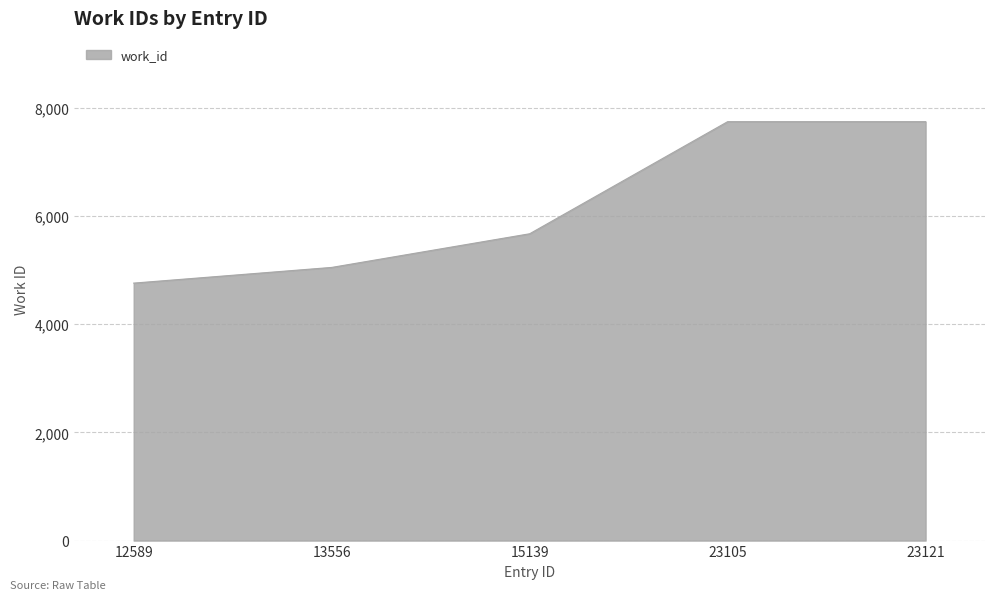

The chart shows a value of 1619 at 23105. True or false?

False